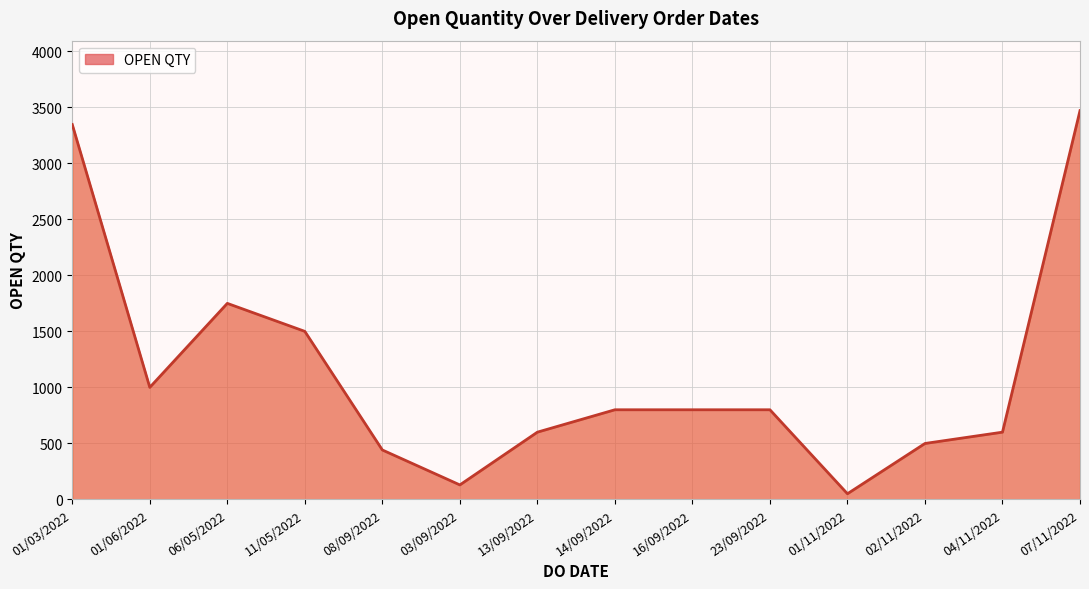

Read the value at 08/09/2022.

441